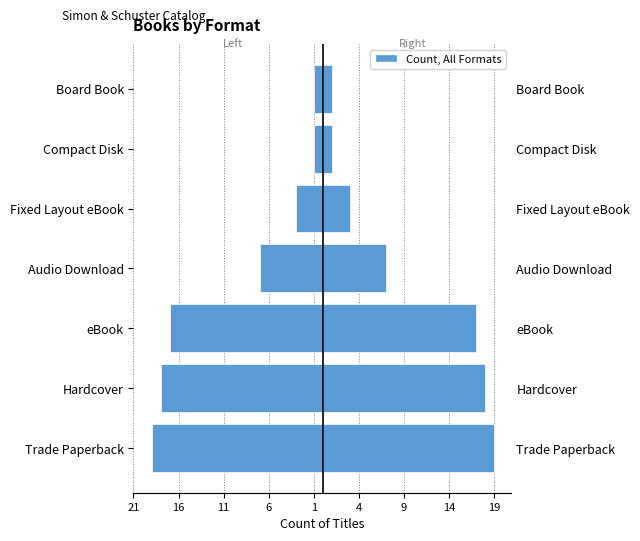

Which series changed the most between Hardcover and Fixed Layout eBook?

Count (mirrored)